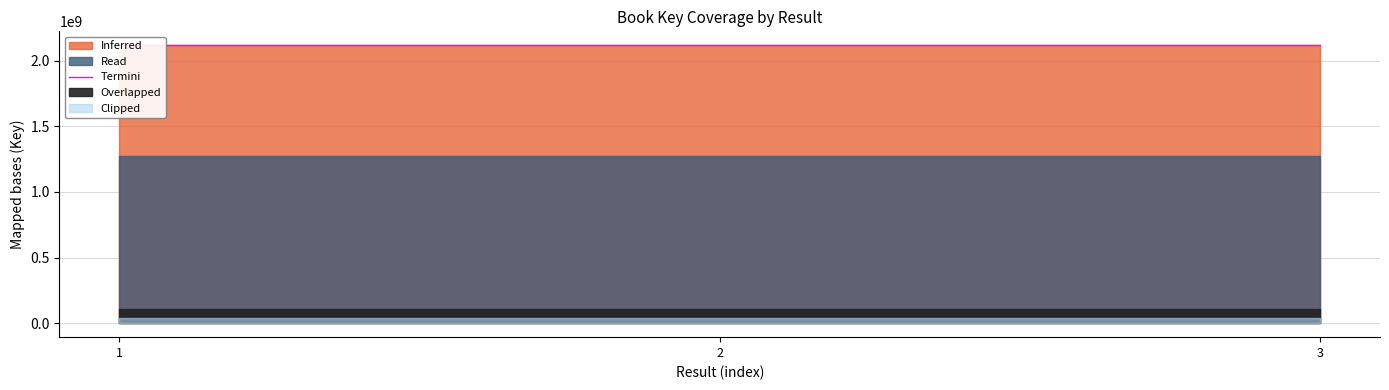

True or false: the data shows 2753407459 at 2.

False